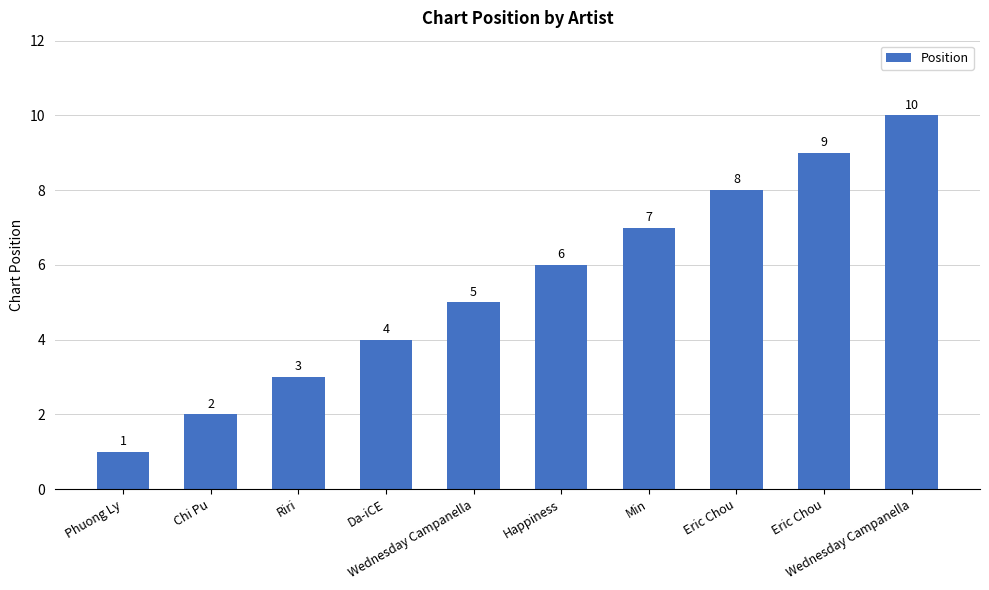

What is the change in value from Phuong Ly to Wednesday Campanella?

+9